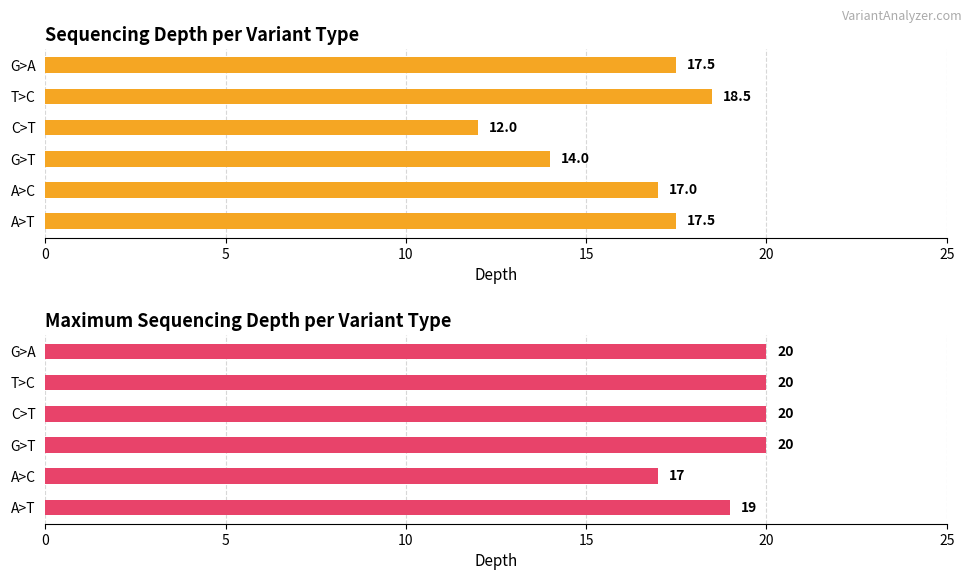

Reading left to right, what are all the values shown in this chart?

Average depth: 17.5	17.0	14.0	12.0	18.5	17.5
Maximum depth: 19.0	17.0	20.0	20.0	20.0	20.0